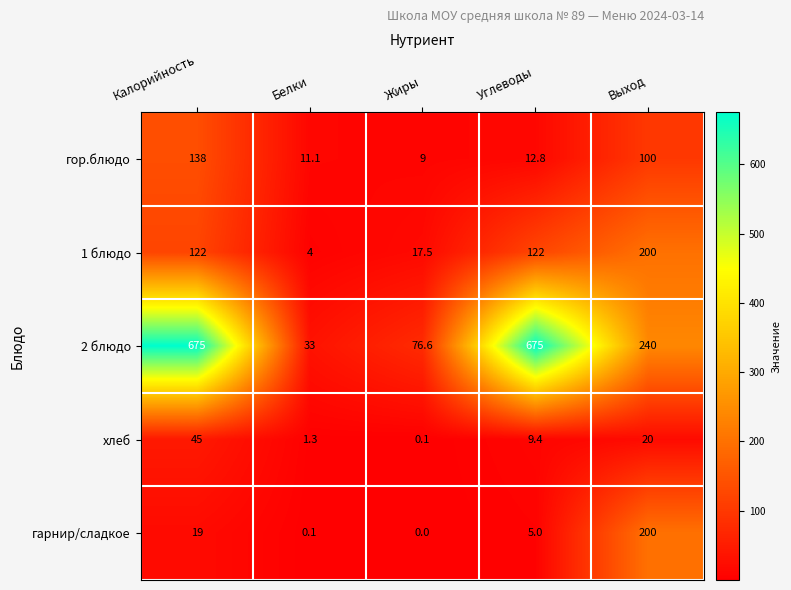

What is the average value of the хлеб series?

15.2